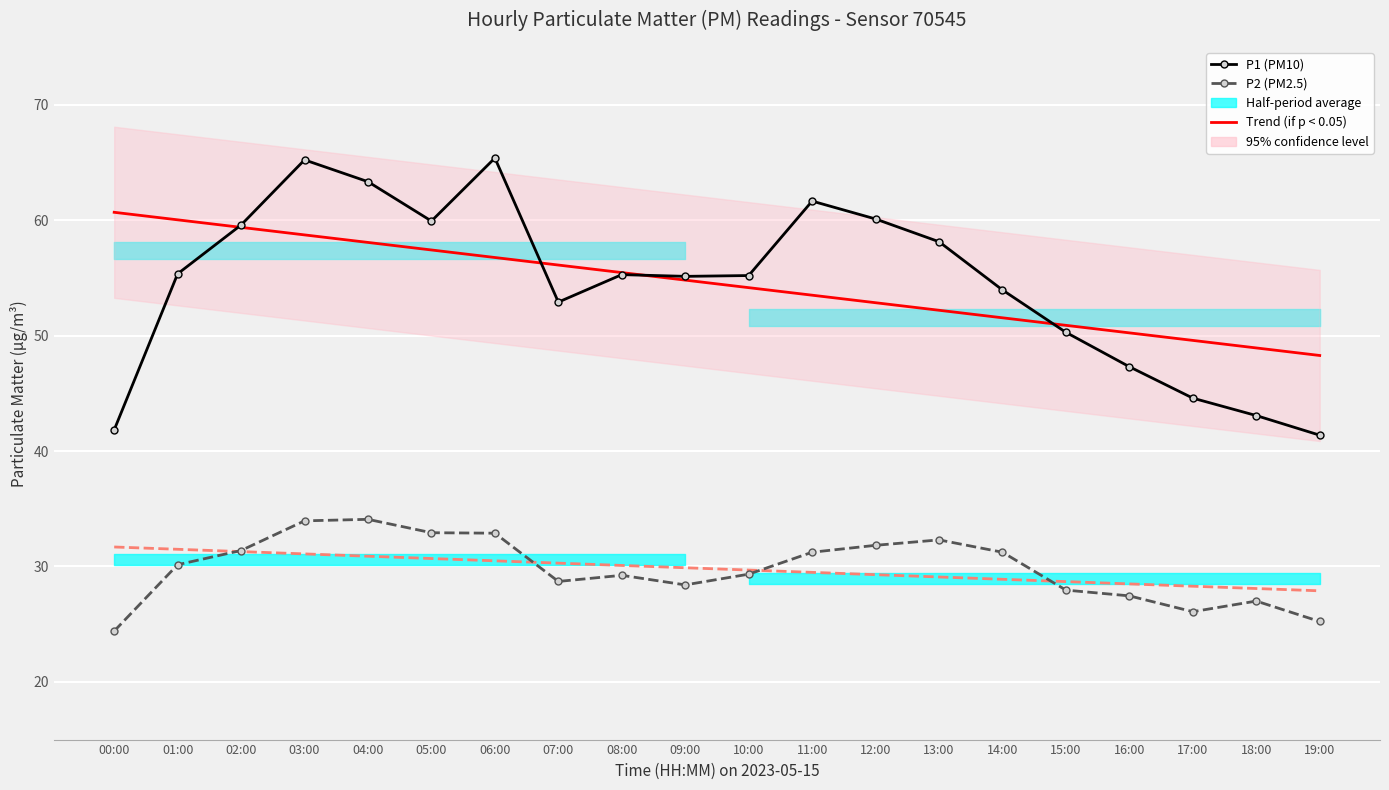

True or false: P2 (PM2.5) and P1 (PM10) cross at least once.

False